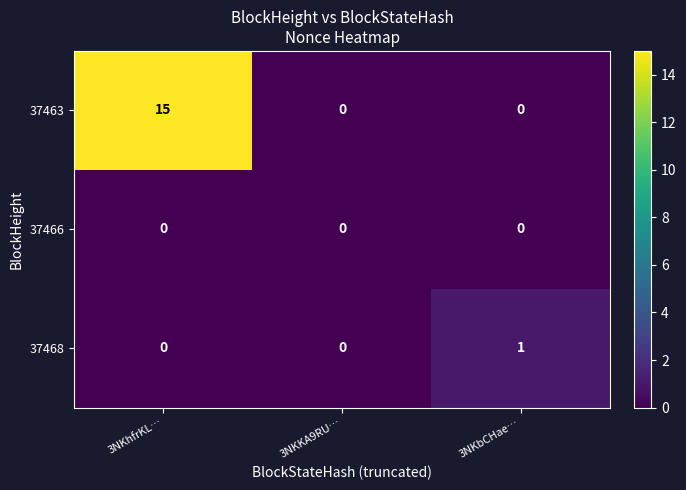

Reading left to right, extract all data points from this chart.

37463: 15	0	0
37466: 0	0	0
37468: 0	0	1